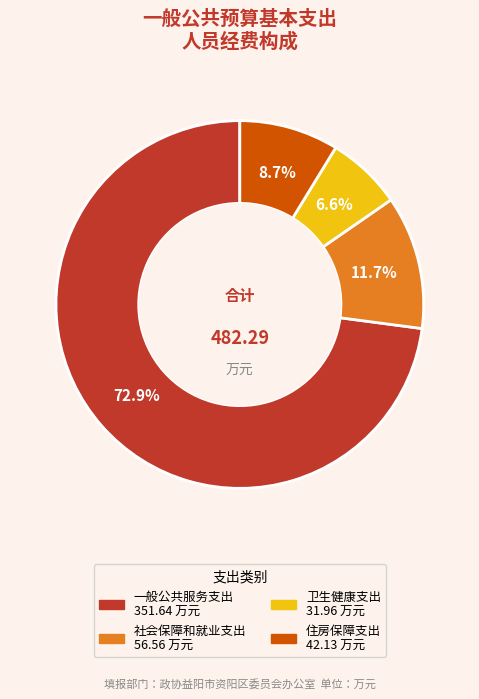

How much of the chart is everything except 住房保障支出?

91.3%